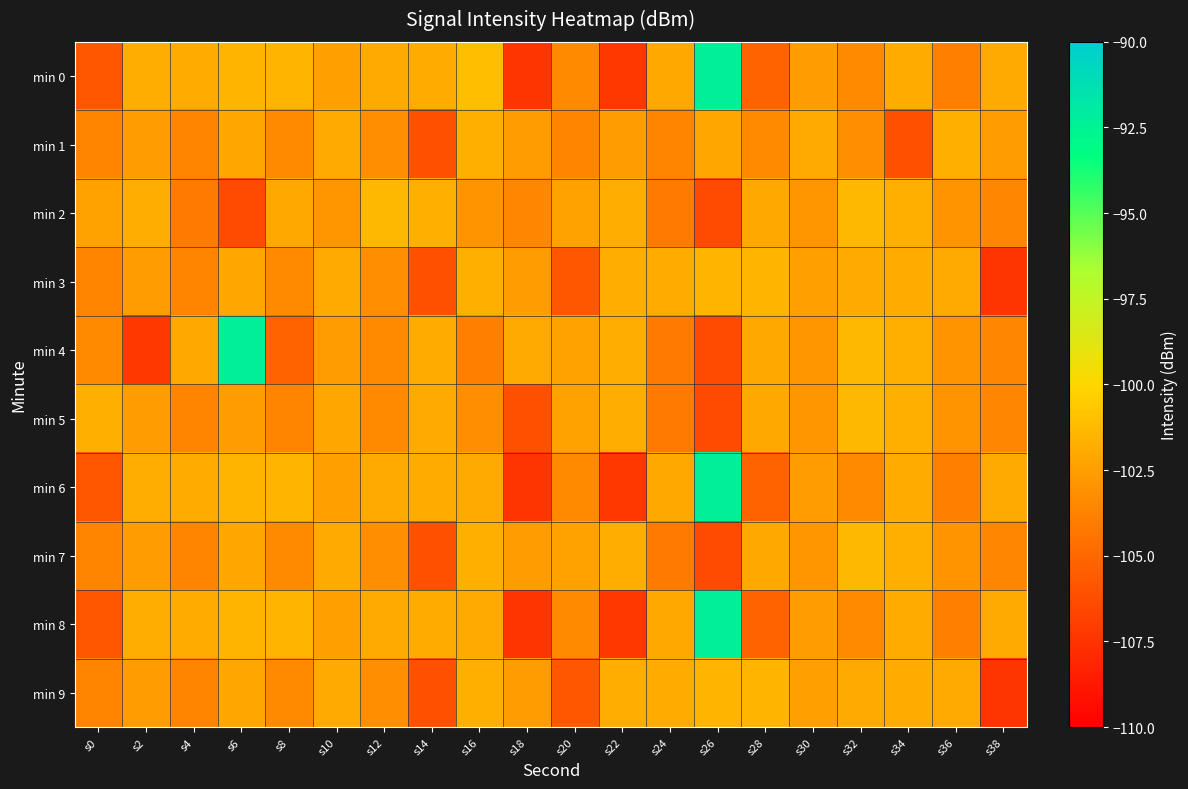

Reading left to right, what are all the values shown in this chart?

min 0: s0=-105.8	s2=-101.8	s4=-101.9	s6=-101.6	s8=-101.5	s10=-102.4	s12=-102.0	s14=-101.9	s16=-101.0	s18=-107.4	s20=-103.4	s22=-107.2	s24=-102.0	s26=-92.3	s28=-105.2	s30=-102.5	s32=-103.4	s34=-101.9	s36=-103.9	s38=-102.0
min 1: s0=-103.6	s2=-102.5	s4=-103.7	s6=-102.2	s8=-103.4	s10=-102.0	s12=-103.1	s14=-106.1	s16=-101.7	s18=-102.5	s20=-103.6	s22=-102.5	s24=-103.7	s26=-102.2	s28=-103.4	s30=-102.0	s32=-103.1	s34=-106.1	s36=-101.7	s38=-102.5
min 2: s0=-102.3	s2=-101.9	s4=-104.1	s6=-106.4	s8=-102.1	s10=-102.8	s12=-101.4	s14=-101.8	s16=-103.0	s18=-103.5	s20=-102.3	s22=-101.9	s24=-104.1	s26=-106.4	s28=-102.1	s30=-102.8	s32=-101.4	s34=-101.8	s36=-103.0	s38=-103.5
min 3: s0=-103.6	s2=-102.5	s4=-103.7	s6=-102.2	s8=-103.4	s10=-102.0	s12=-103.1	s14=-106.1	s16=-101.7	s18=-102.5	s20=-105.8	s22=-101.8	s24=-101.9	s26=-101.6	s28=-101.5	s30=-102.4	s32=-102.0	s34=-101.9	s36=-102.0	s38=-107.4
min 4: s0=-103.4	s2=-107.2	s4=-102.0	s6=-92.3	s8=-105.2	s10=-102.5	s12=-103.4	s14=-101.9	s16=-103.9	s18=-102.0	s20=-102.3	s22=-101.9	s24=-104.1	s26=-106.4	s28=-102.1	s30=-102.8	s32=-101.4	s34=-101.8	s36=-103.0	s38=-103.5
min 5: s0=-101.7	s2=-102.5	s4=-103.6	s6=-102.5	s8=-103.7	s10=-102.2	s12=-103.4	s14=-102.0	s16=-103.1	s18=-106.1	s20=-102.3	s22=-101.9	s24=-104.1	s26=-106.4	s28=-102.1	s30=-102.8	s32=-101.4	s34=-101.8	s36=-103.0	s38=-103.5
min 6: s0=-105.8	s2=-101.8	s4=-101.9	s6=-101.6	s8=-101.5	s10=-102.4	s12=-102.0	s14=-101.9	s16=-102.0	s18=-107.4	s20=-103.4	s22=-107.2	s24=-102.0	s26=-92.3	s28=-105.2	s30=-102.5	s32=-103.4	s34=-101.9	s36=-103.9	s38=-102.0
min 7: s0=-103.6	s2=-102.5	s4=-103.7	s6=-102.2	s8=-103.4	s10=-102.0	s12=-103.1	s14=-106.1	s16=-101.7	s18=-102.5	s20=-102.3	s22=-101.9	s24=-104.1	s26=-106.4	s28=-102.1	s30=-102.8	s32=-101.4	s34=-101.8	s36=-103.0	s38=-103.5
min 8: s0=-105.8	s2=-101.8	s4=-101.9	s6=-101.6	s8=-101.5	s10=-102.4	s12=-102.0	s14=-101.9	s16=-102.0	s18=-107.4	s20=-103.4	s22=-107.2	s24=-102.0	s26=-92.3	s28=-105.2	s30=-102.5	s32=-103.4	s34=-101.9	s36=-103.9	s38=-102.0
min 9: s0=-103.6	s2=-102.5	s4=-103.7	s6=-102.2	s8=-103.4	s10=-102.0	s12=-103.1	s14=-106.1	s16=-101.7	s18=-102.5	s20=-105.8	s22=-101.8	s24=-101.9	s26=-101.6	s28=-101.5	s30=-102.4	s32=-102.0	s34=-101.9	s36=-102.0	s38=-107.4